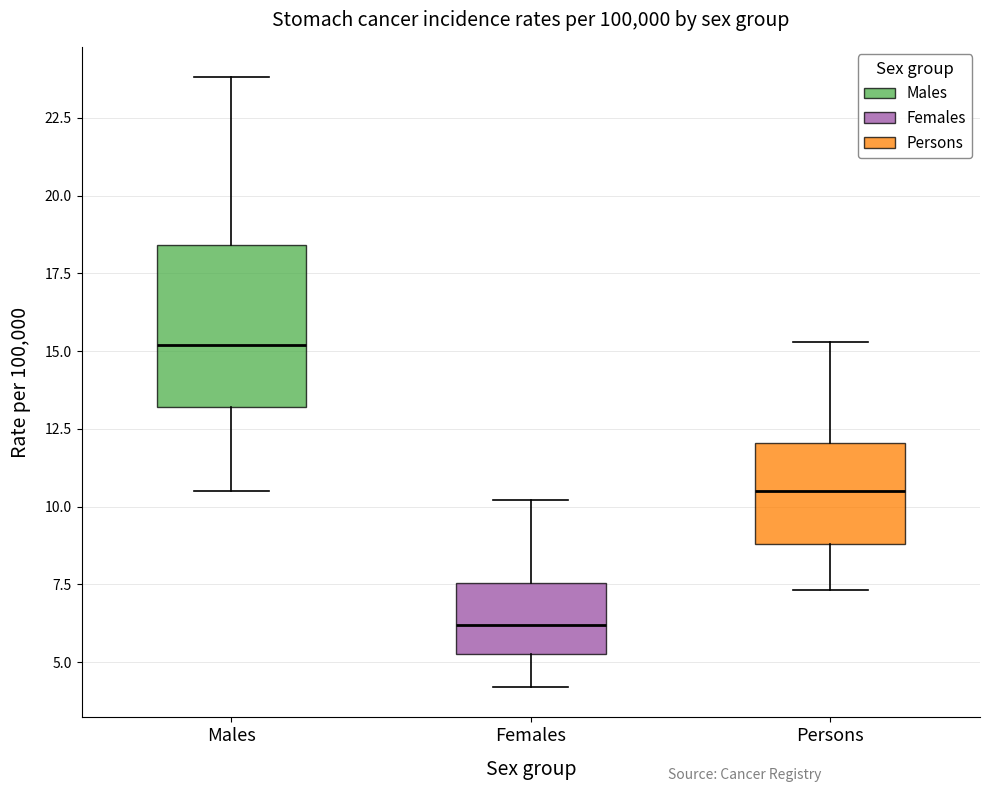

Where does the median line of the box for Females sit on the y-axis? The values are not printed on the chart, so give them approximately, as read against the axis.

6.0